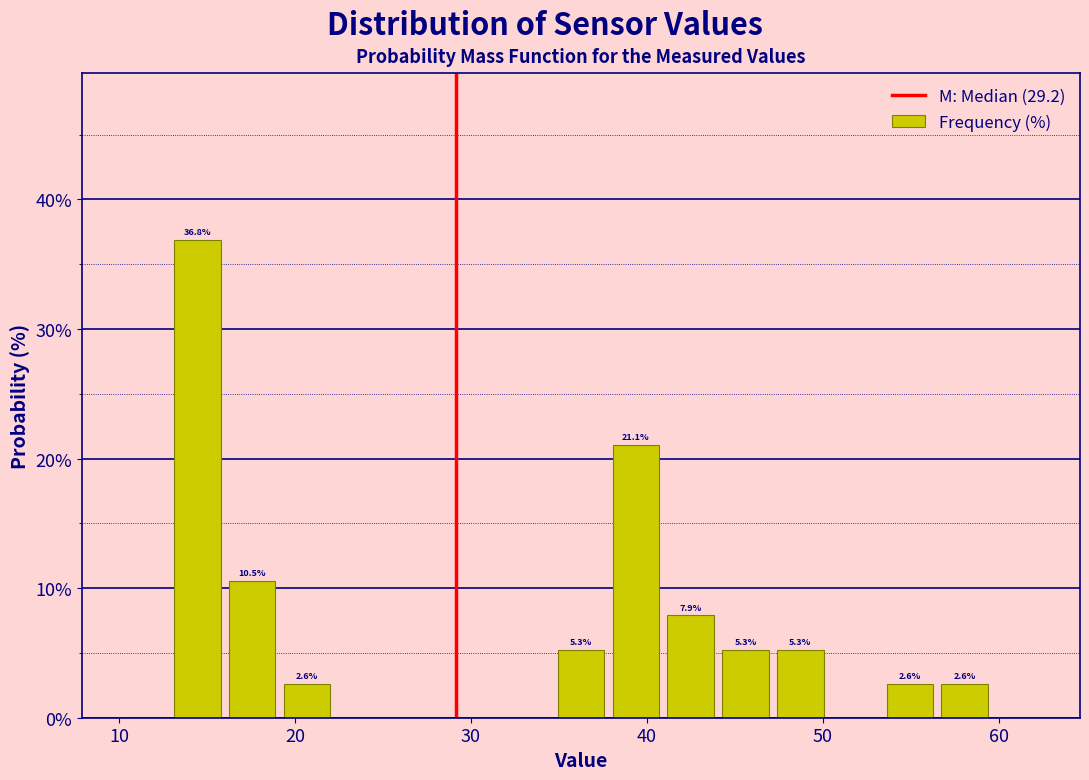

Read against the x-axis, roughly where is the centre of the tallest bar?

14